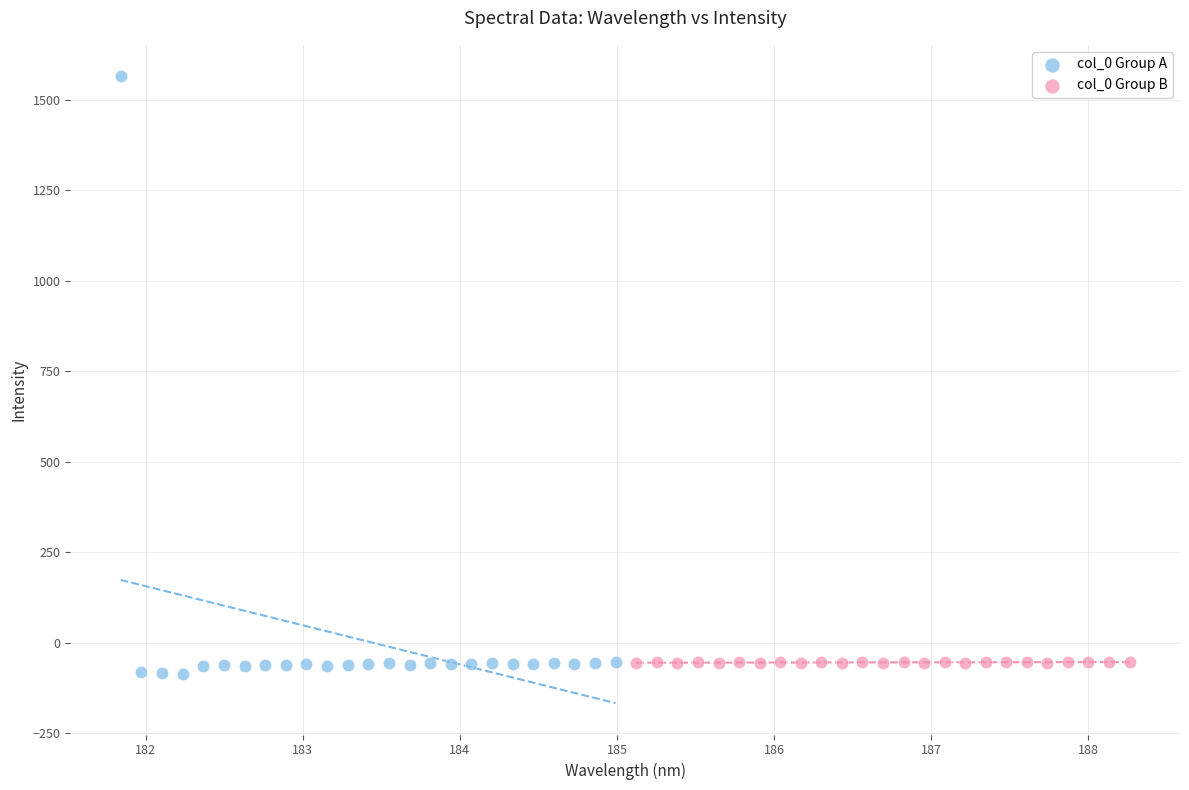

Which series reaches the maximum Y coordinate?

col_0 Group A